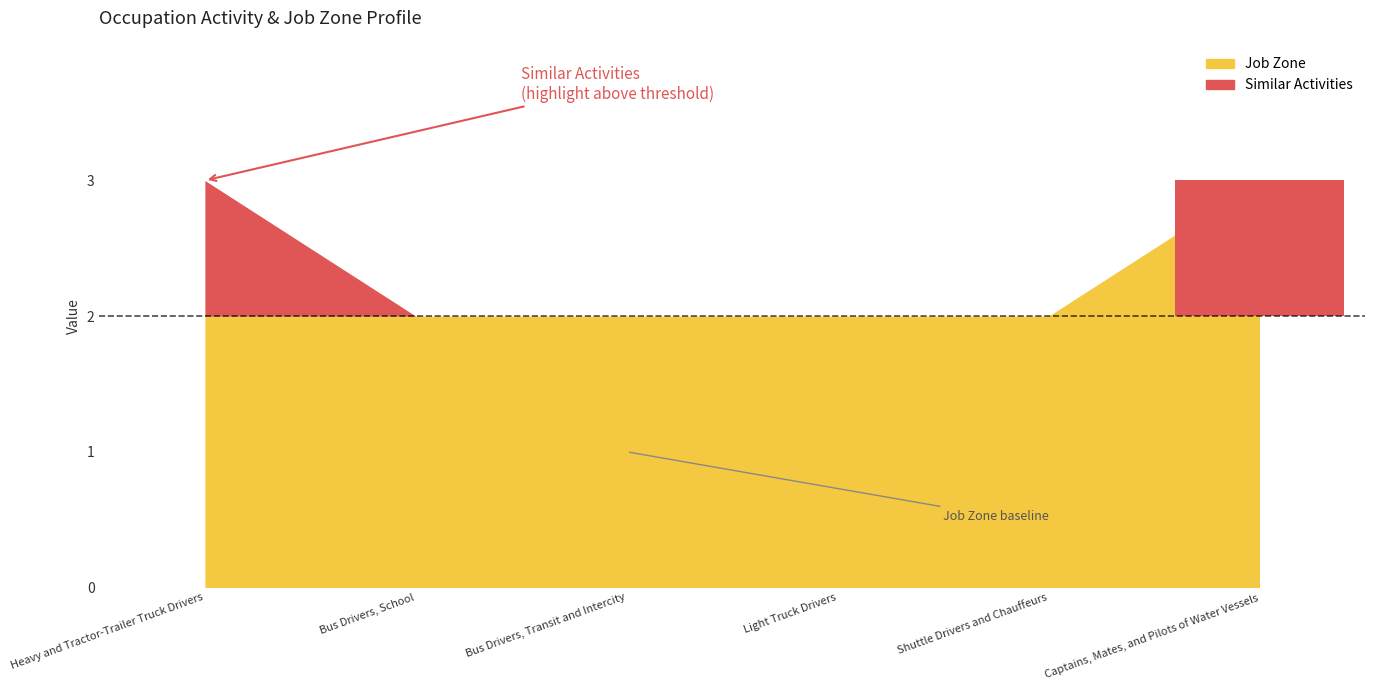

How many values are between 2 and 3?

6